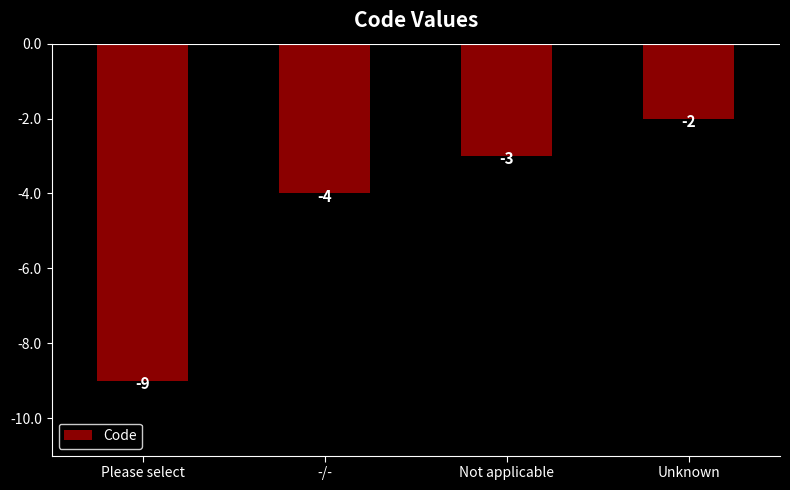

What is the value of the 4th bar from the left?

-2